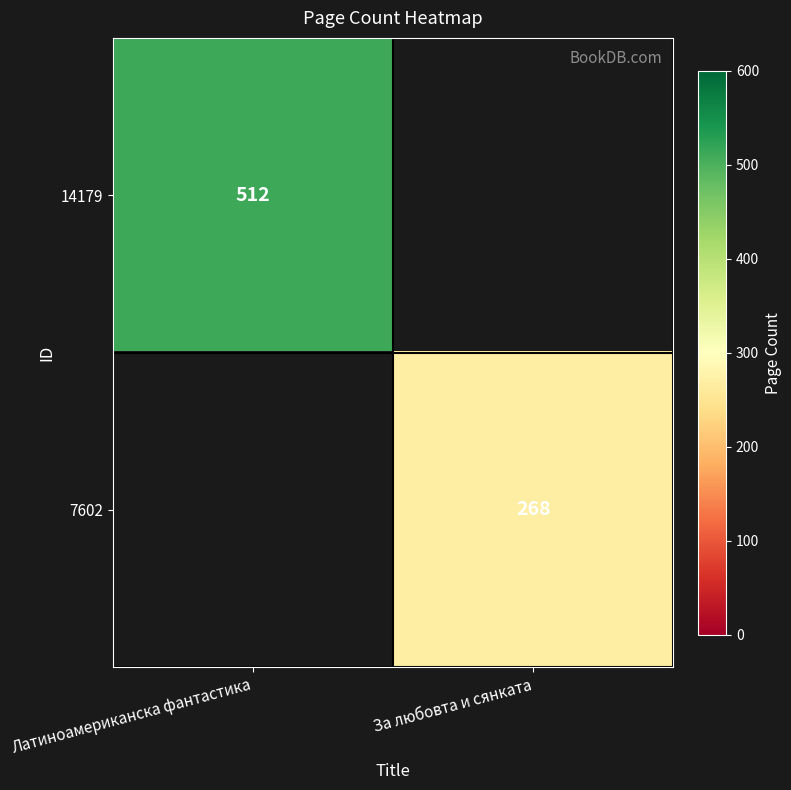

The value of 14179 at Латиноамериканска фантастика is 878. True or false?

False